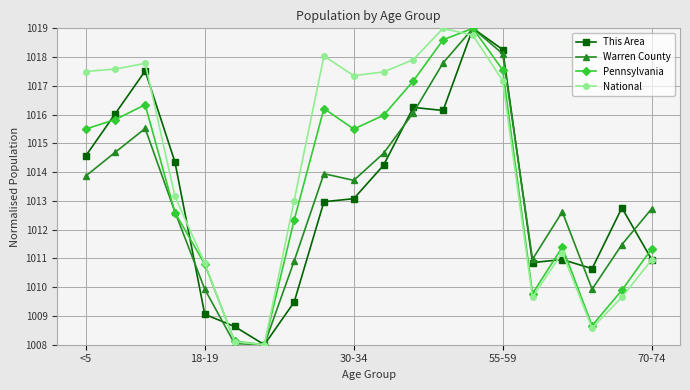

What is the minimum value shown in the chart?

1008.0